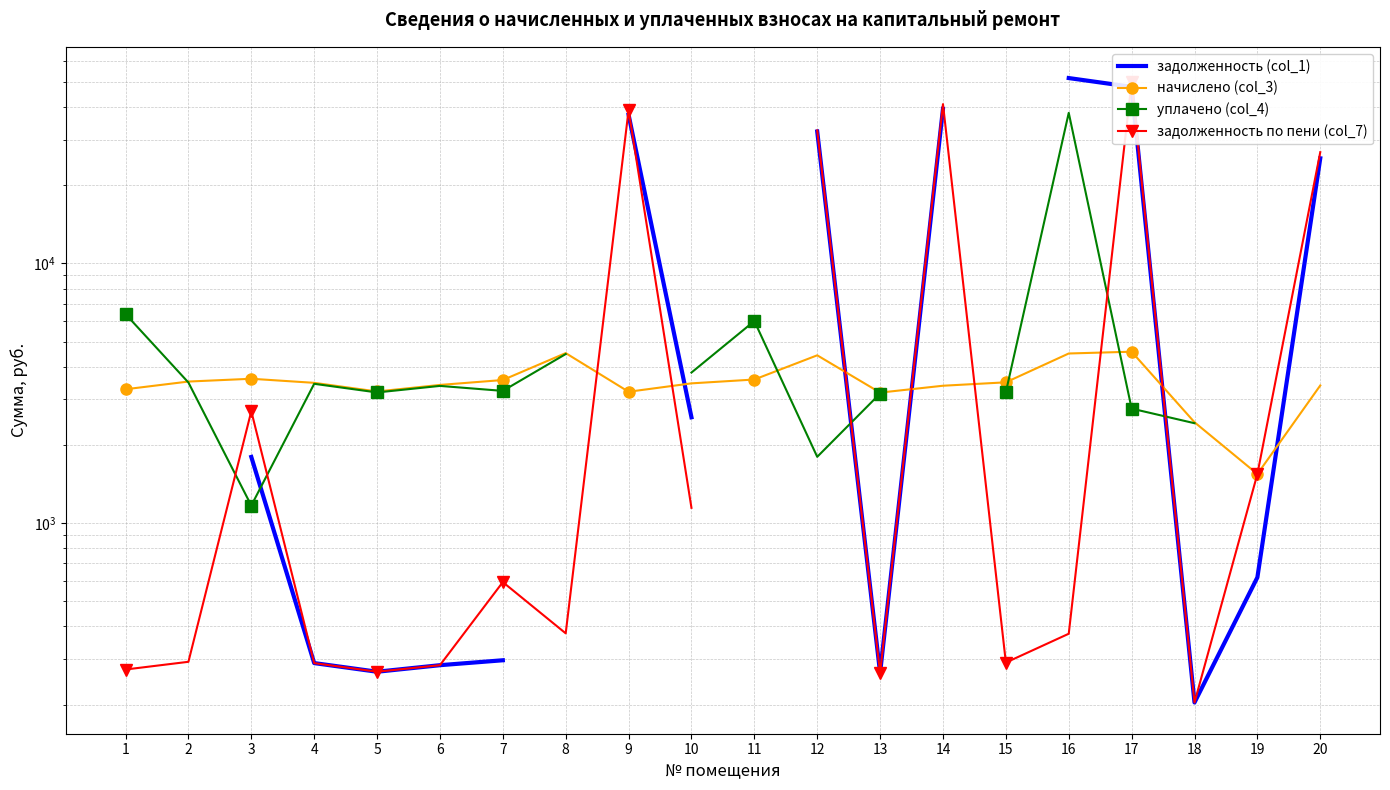

Is the value of уплачено (col_4) at 11 greater than the value of задолженность по пени (col_7) at 7?

Yes